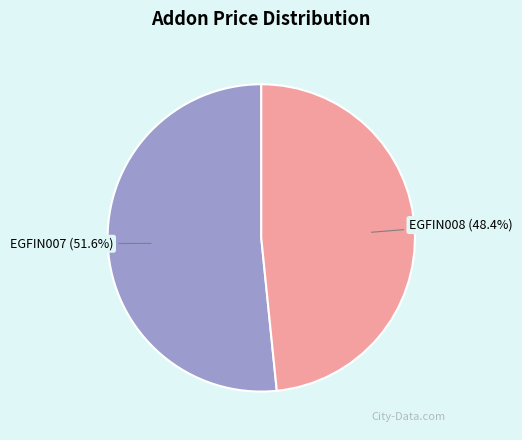

How many segments does this pie chart have?

2